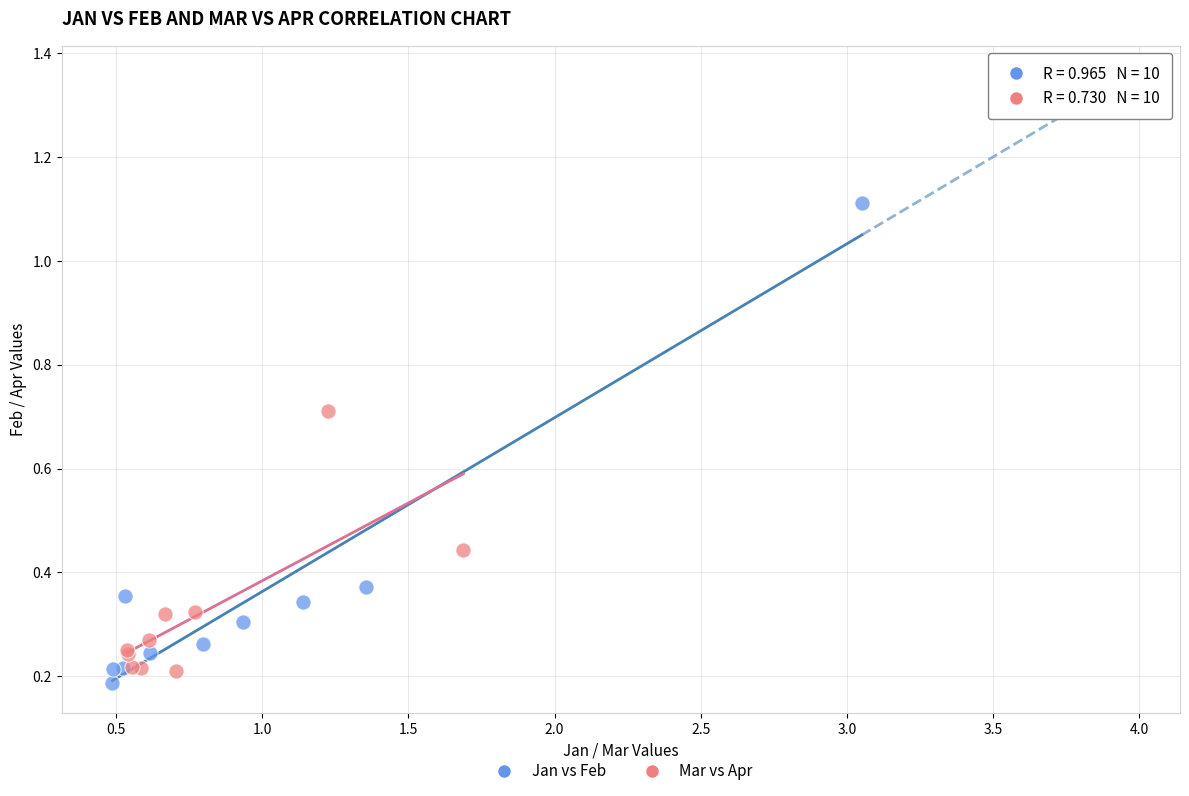

Which series reaches the minimum Y coordinate?

Jan vs Feb